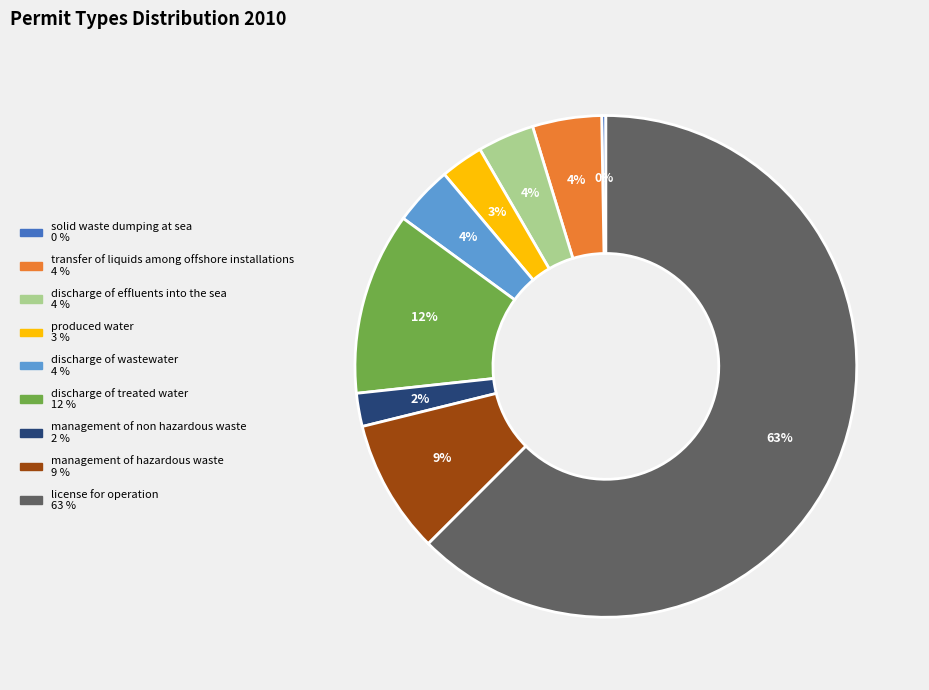

To the nearest percent, what is the average slice percentage?

11%